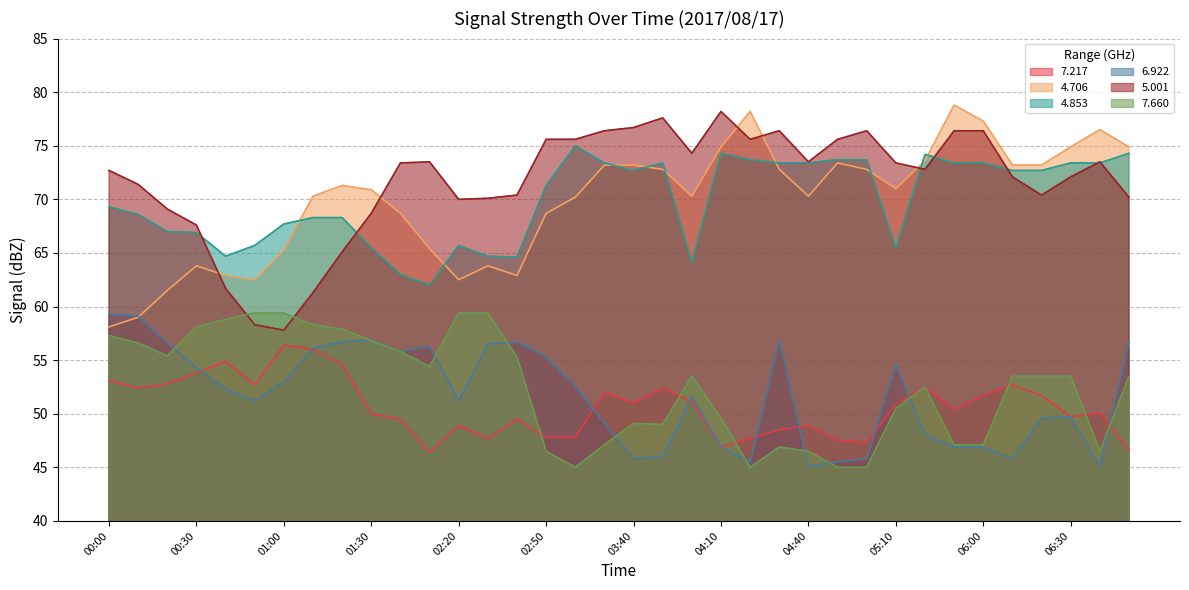

What is the total value across all series at 06:20?

371.1